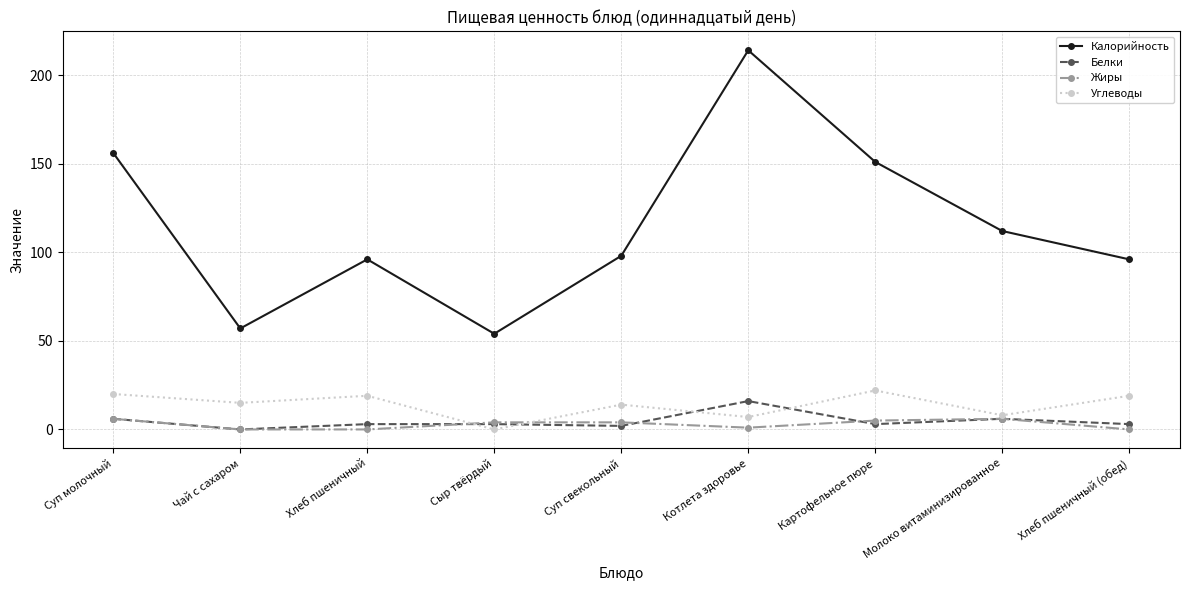

At which category is the sum across all series the highest?

Котлета здоровье